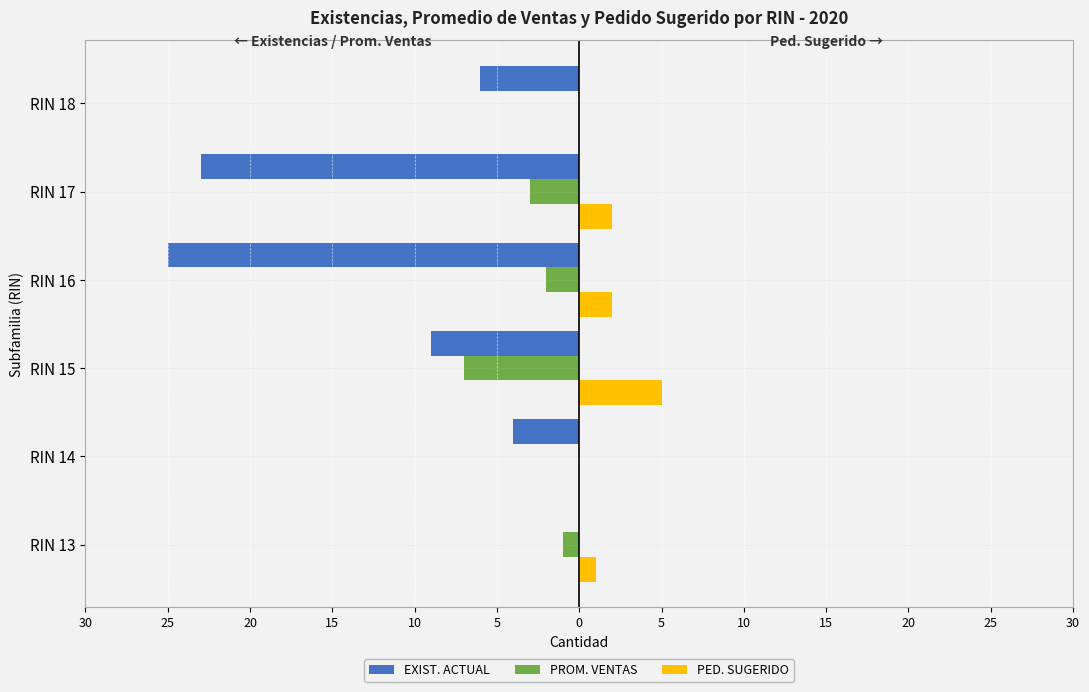

Reading left to right, transcribe all the data shown in this chart.

EXIST. ACTUAL: 0	-4	-9	-25	-23	-6
PROM. VENTAS: -1	0	-7	-2	-3	0
PED. SUGERIDO: 1	0	5	2	2	0